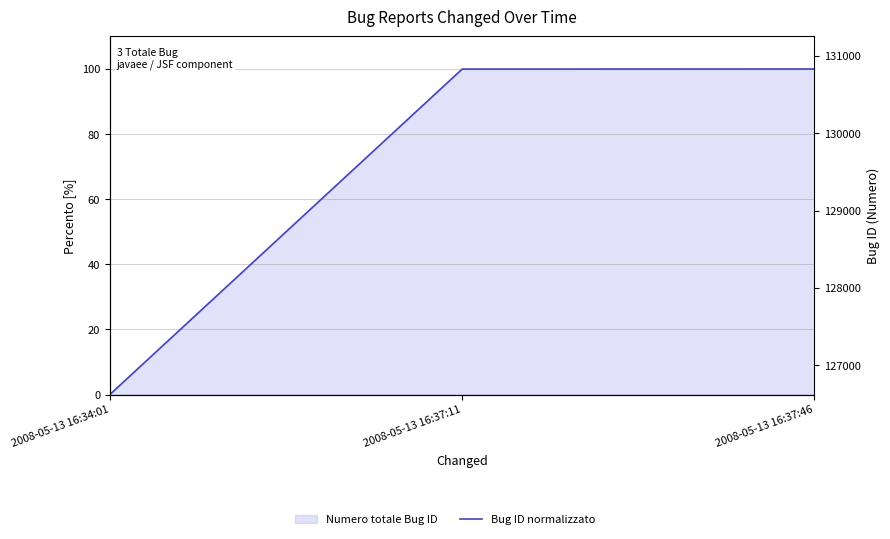

Count the number of categories in the chart.

3